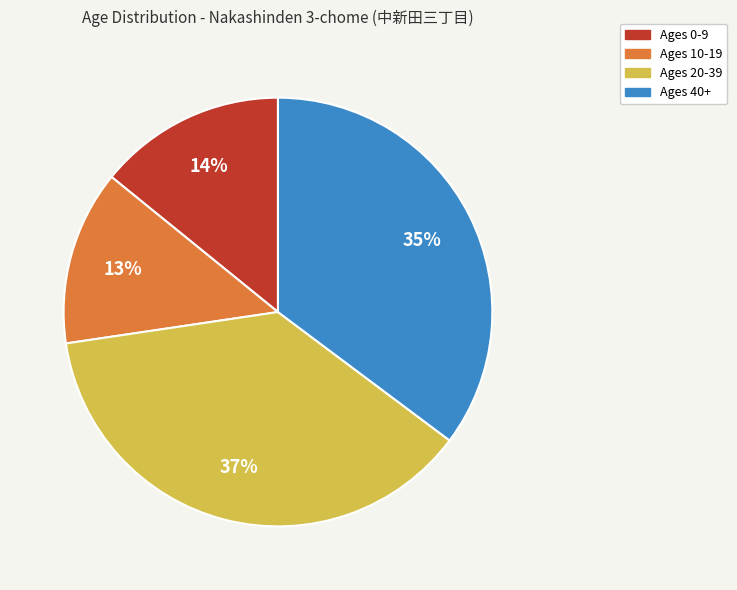

To the nearest percent, what is the average slice percentage?

25%